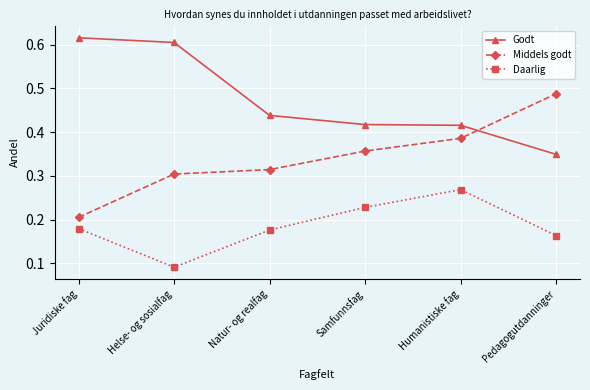

What is the sum of all Middels godt values?

2.1